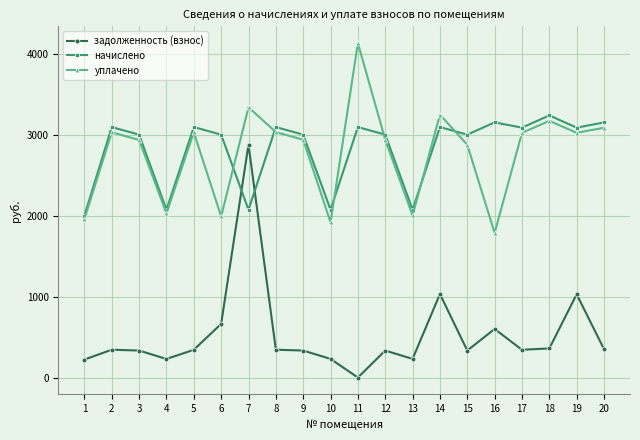

Which series has the largest total across all categories?

начислено